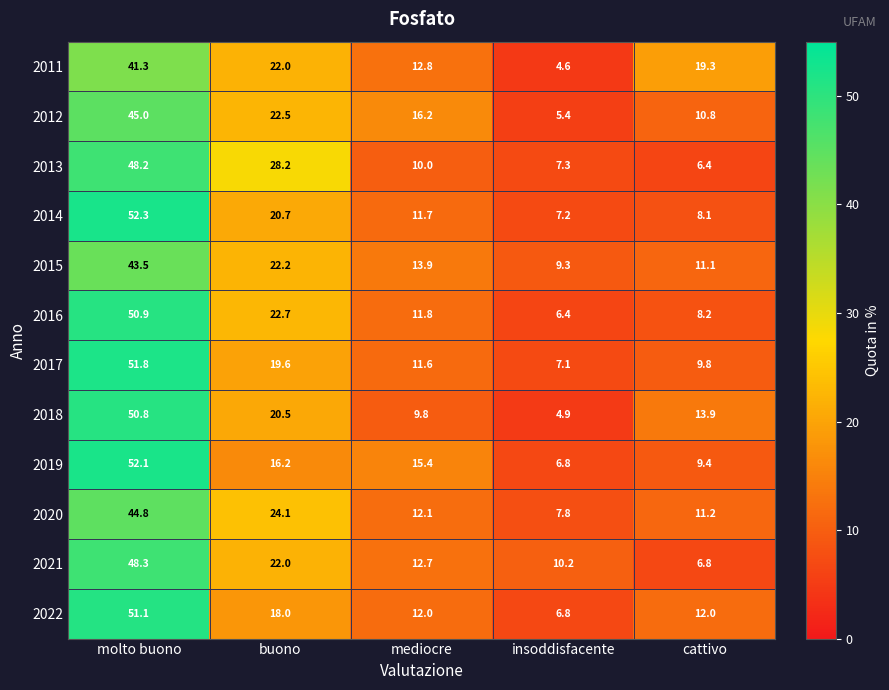

Which series has the widest spread of values?

2018